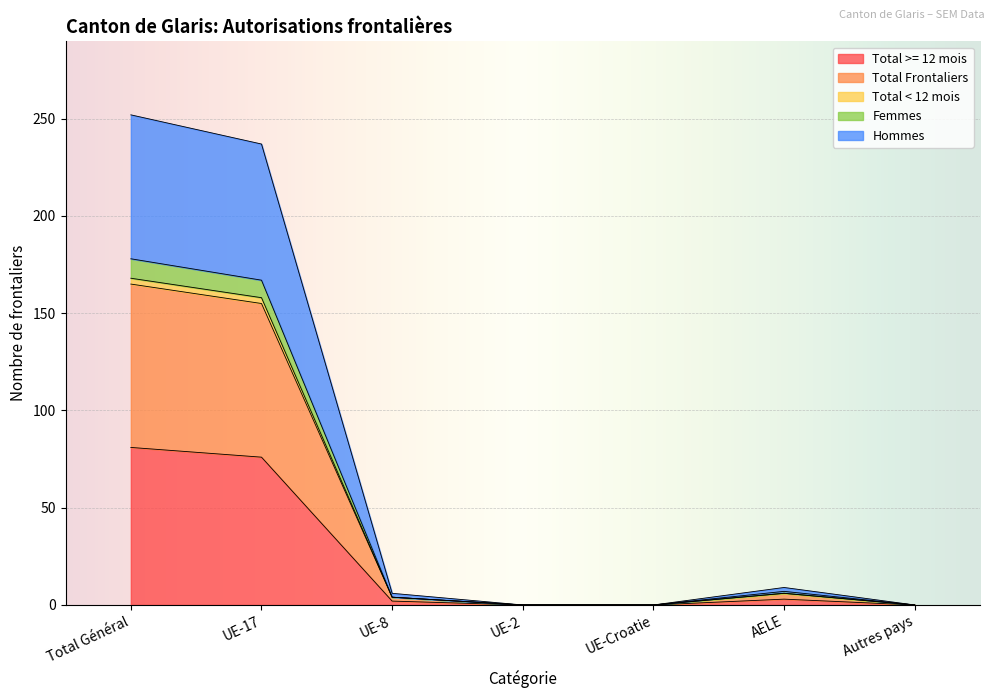

At which category does the chart reach its minimum across all series?

UE-2